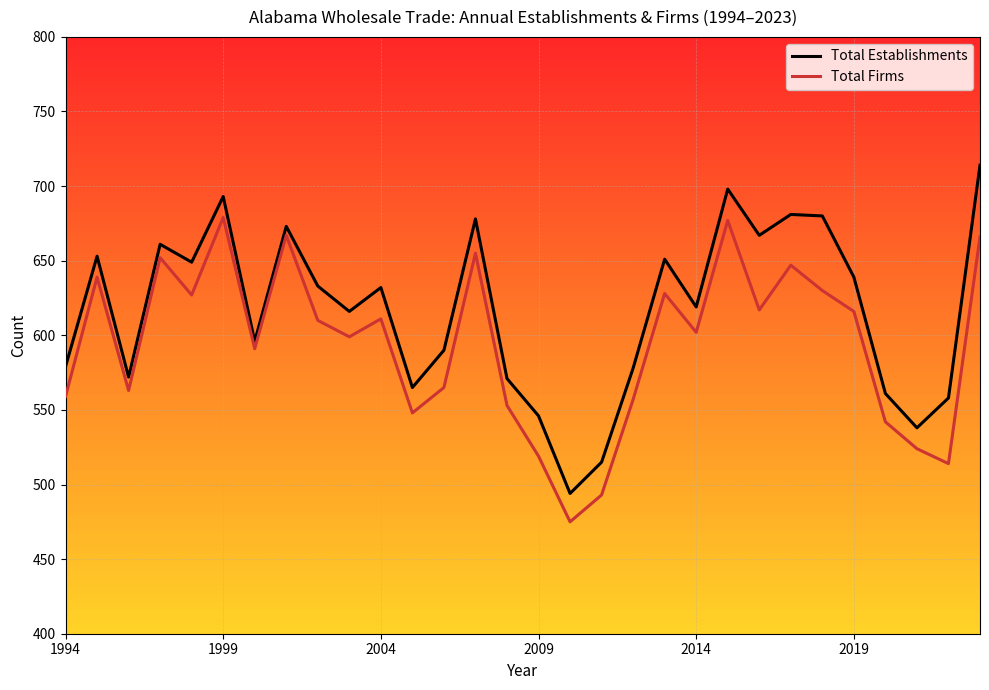

What is the maximum value for Total Establishments?

714